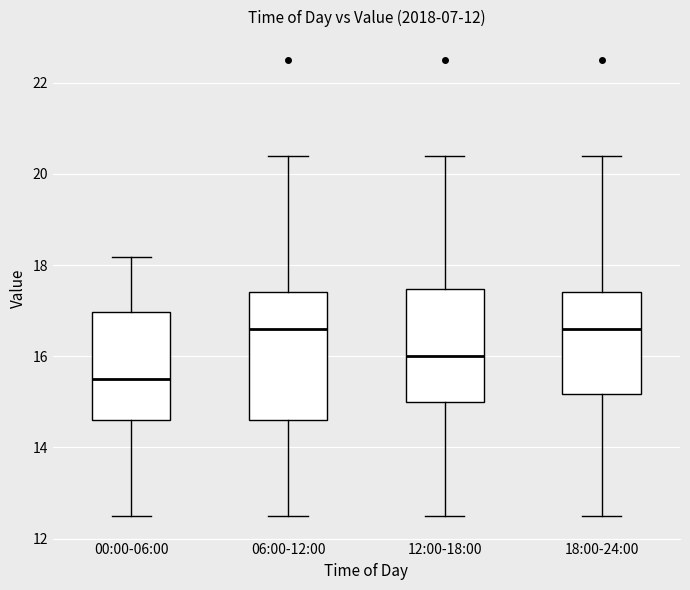

Where does the lower whisker of the box for 00:00-06:00 end on the y-axis? The values are not printed on the chart, so give them approximately, as read against the axis.

12.6